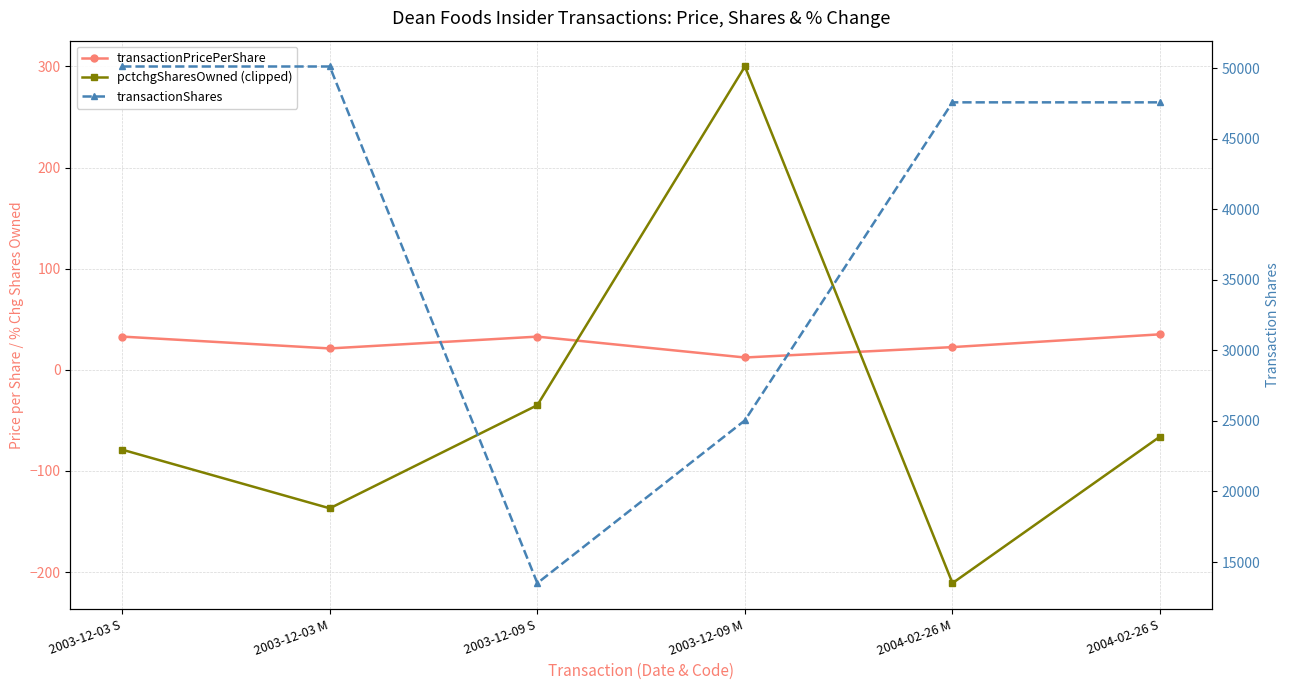

At how many categories does at least one series exceed 1774?

6